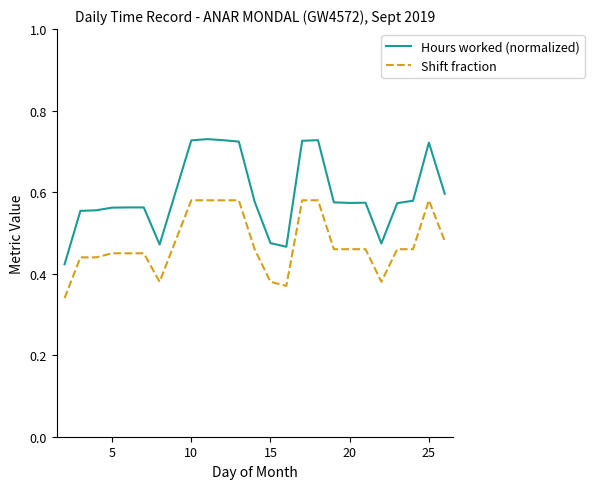

Count the Hours worked (normalized) values in the range 0 to 1.

24